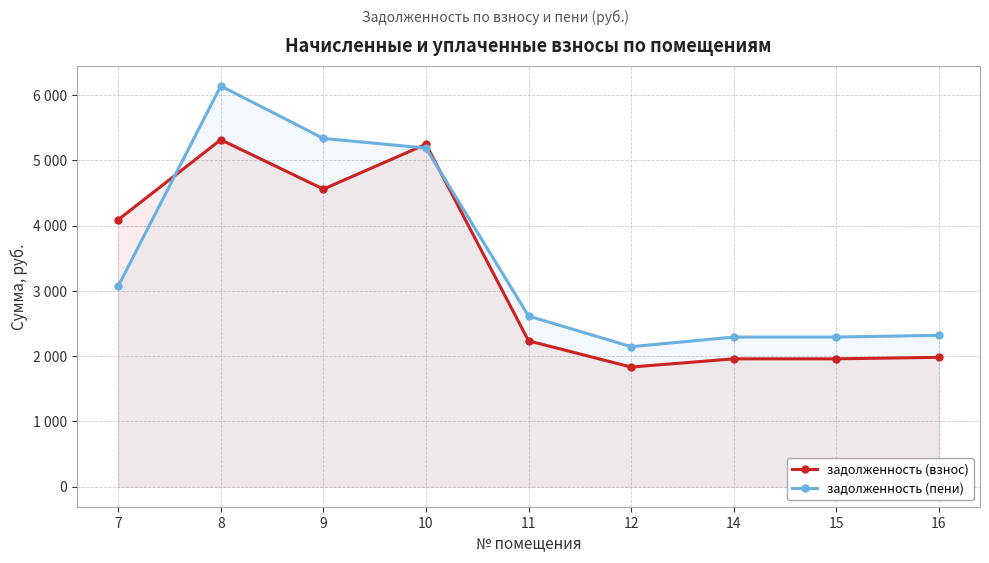

In задолженность (взнос), how many points are higher than both neighbors (excluding endpoints)?

2